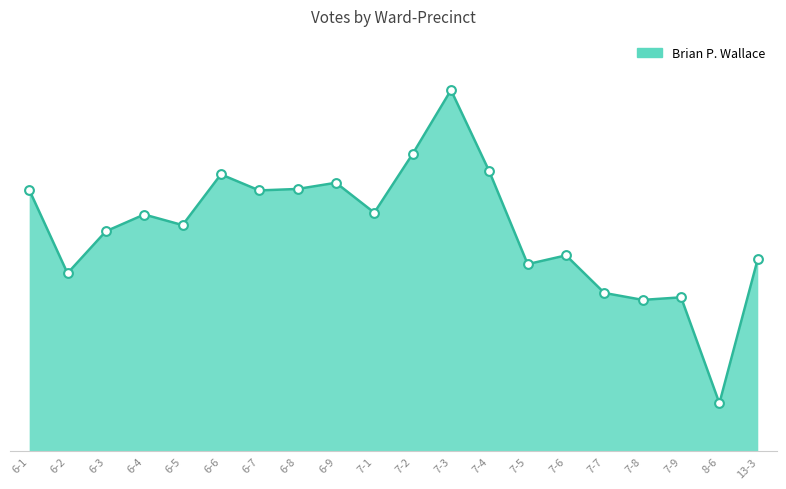

Between 7-4 and 7-3, which is larger?

7-3